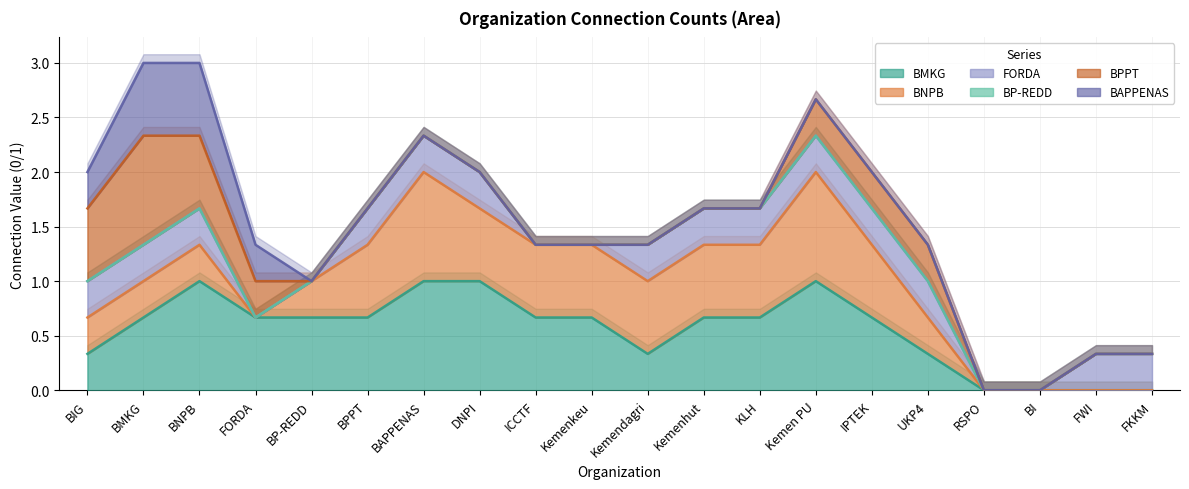

Reading right to left, list all the values displayed in this chart.

BMKG: FKKM=0.0	FWI=0.0	BI=0.0	RSPO=0.0	UKP4=0.3	IPTEK=0.7	Kemen PU=1.0	KLH=0.7	Kemenhut=0.7	Kemendagri=0.3	Kemenkeu=0.7	ICCTF=0.7	DNPI=1.0	BAPPENAS=1.0	BPPT=0.7	BP-REDD=0.7	FORDA=0.7	BNPB=1.0	BMKG=0.7	BIG=0.3
BNPB: FKKM=0.0	FWI=0.0	BI=0.0	RSPO=0.0	UKP4=0.7	IPTEK=1.3	Kemen PU=2.0	KLH=1.3	Kemenhut=1.3	Kemendagri=1.0	Kemenkeu=1.3	ICCTF=1.3	DNPI=1.7	BAPPENAS=2.0	BPPT=1.3	BP-REDD=1.0	FORDA=0.7	BNPB=1.3	BMKG=1.0	BIG=0.7
FORDA: FKKM=0.3	FWI=0.3	BI=0.0	RSPO=0.0	UKP4=1.0	IPTEK=1.7	Kemen PU=2.3	KLH=1.7	Kemenhut=1.7	Kemendagri=1.3	Kemenkeu=1.3	ICCTF=1.3	DNPI=2.0	BAPPENAS=2.3	BPPT=1.7	BP-REDD=1.0	FORDA=0.7	BNPB=1.7	BMKG=1.3	BIG=1.0
BP-REDD: FKKM=0.3	FWI=0.3	BI=0.0	RSPO=0.0	UKP4=1.0	IPTEK=1.7	Kemen PU=2.3	KLH=1.7	Kemenhut=1.7	Kemendagri=1.3	Kemenkeu=1.3	ICCTF=1.3	DNPI=2.0	BAPPENAS=2.3	BPPT=1.7	BP-REDD=1.0	FORDA=0.7	BNPB=1.7	BMKG=1.3	BIG=1.0
BPPT: FKKM=0.3	FWI=0.3	BI=0.0	RSPO=0.0	UKP4=1.3	IPTEK=2.0	Kemen PU=2.7	KLH=1.7	Kemenhut=1.7	Kemendagri=1.3	Kemenkeu=1.3	ICCTF=1.3	DNPI=2.0	BAPPENAS=2.3	BPPT=1.7	BP-REDD=1.0	FORDA=1.0	BNPB=2.3	BMKG=2.3	BIG=1.7
BAPPENAS: FKKM=0.3	FWI=0.3	BI=0.0	RSPO=0.0	UKP4=1.3	IPTEK=2.0	Kemen PU=2.7	KLH=1.7	Kemenhut=1.7	Kemendagri=1.3	Kemenkeu=1.3	ICCTF=1.3	DNPI=2.0	BAPPENAS=2.3	BPPT=1.7	BP-REDD=1.0	FORDA=1.3	BNPB=3.0	BMKG=3.0	BIG=2.0